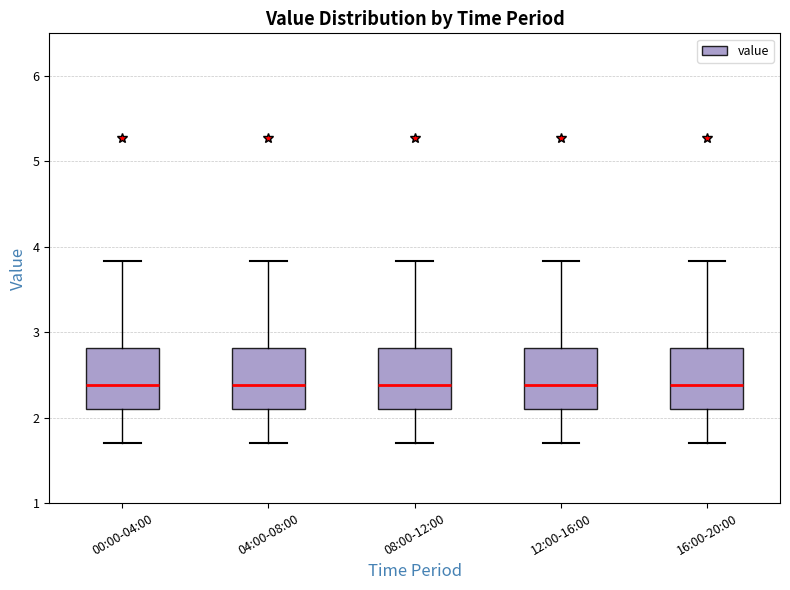

Reading left to right, transcribe this box plot: for each box, give where its median line is, the range the box spans, and where its two whiskers end, as read against the y-axis. The values are not printed on the chart, so give them approximately, as read against the axis.

00:00-04:00: median 2.4, box 2.1 to 2.8, whiskers 1.7 to 3.8
04:00-08:00: median 2.4, box 2.1 to 2.8, whiskers 1.7 to 3.8
08:00-12:00: median 2.4, box 2.1 to 2.8, whiskers 1.7 to 3.8
12:00-16:00: median 2.4, box 2.1 to 2.8, whiskers 1.7 to 3.8
16:00-20:00: median 2.4, box 2.1 to 2.8, whiskers 1.7 to 3.8